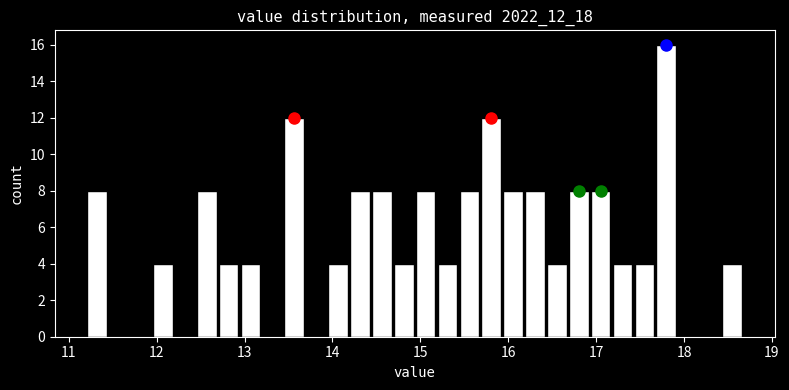

Read against the x-axis, roughly where is the centre of the tallest bar?

17.8